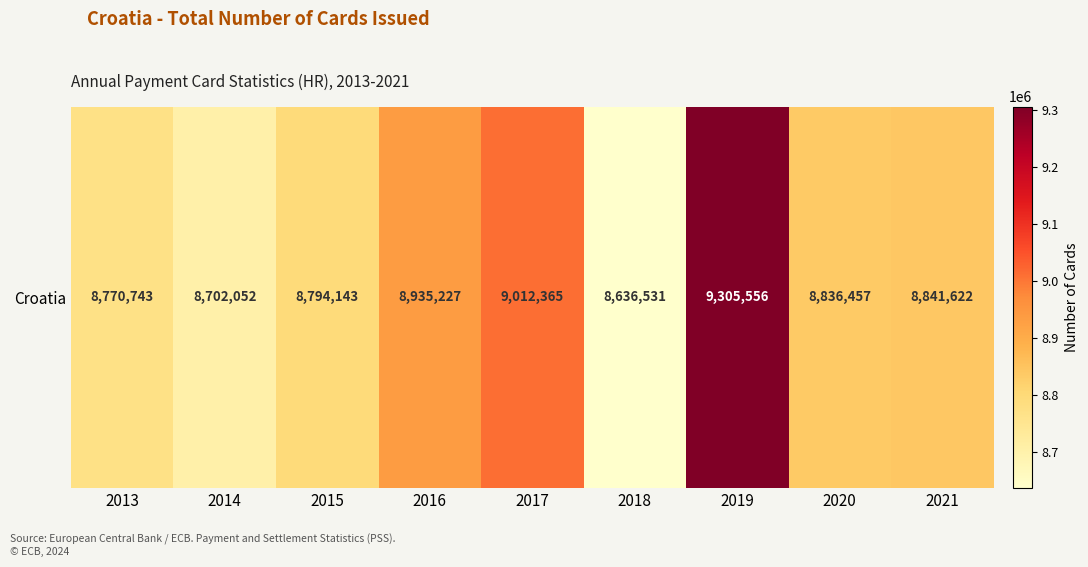

What is the maximum value shown in the chart?

9305556